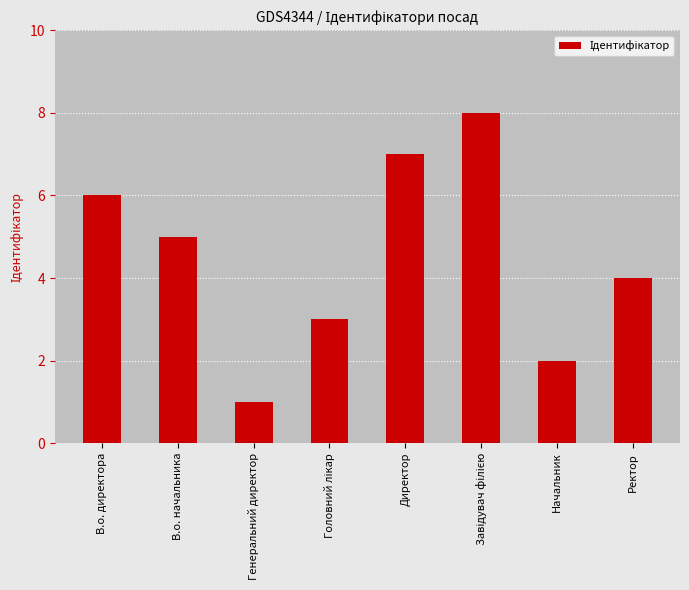

What is the difference between the maximum and second lowest values?

6